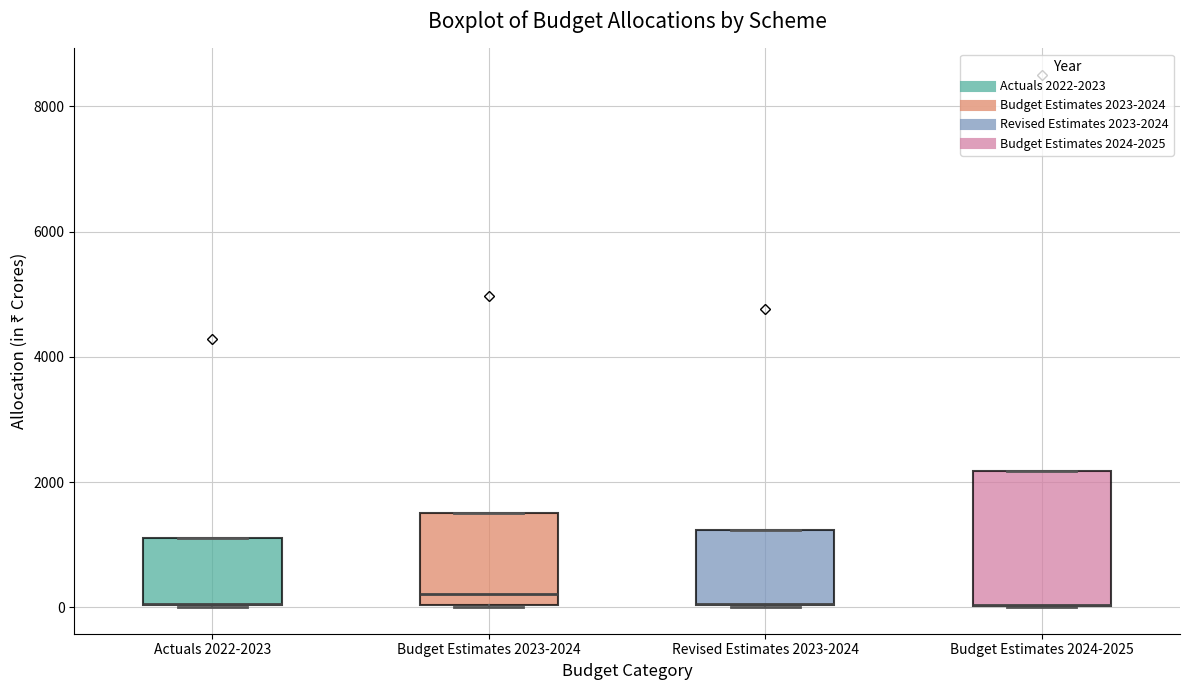

Reading left to right, read every box against the y-axis: the position of its median line, the range the box covers, and the ends of its whiskers. The values are not printed on the chart, so give them approximately, as read against the axis.

Actuals 2022-2023: median 0 (drawn on the box's lower edge), box 0 to 1200, whiskers 0 to 1200
Budget Estimates 2023-2024: median 200, box 0 to 1600, whiskers 0 to 1600
Revised Estimates 2023-2024: median 0 (drawn on the box's lower edge), box 0 to 1200, whiskers 0 to 1200
Budget Estimates 2024-2025: median 0 (drawn on the box's lower edge), box 0 to 2200, whiskers 0 to 2200